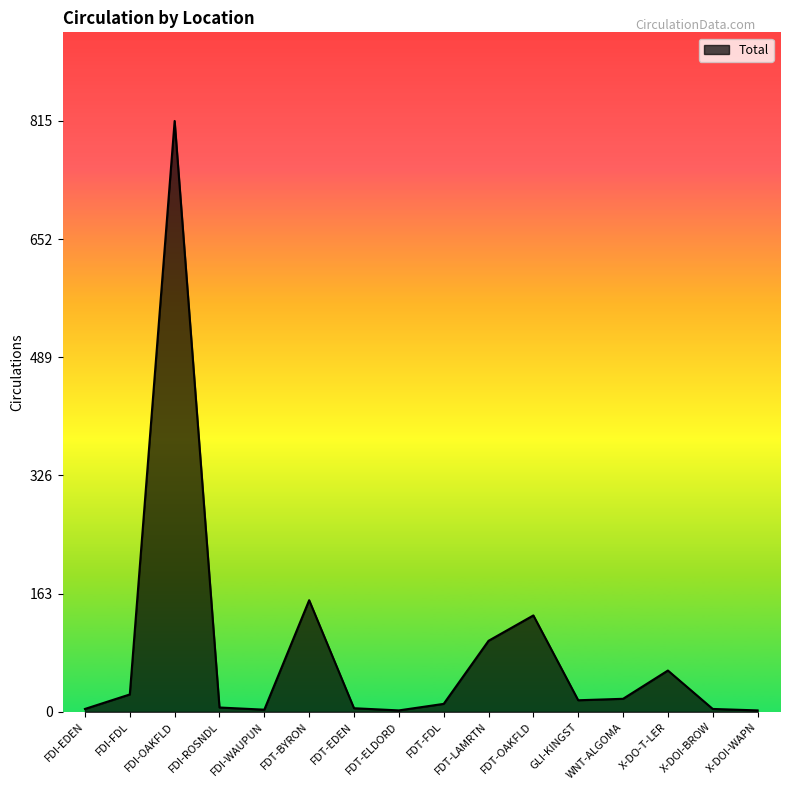

What position from the right is FDI-ROSNDL?

13